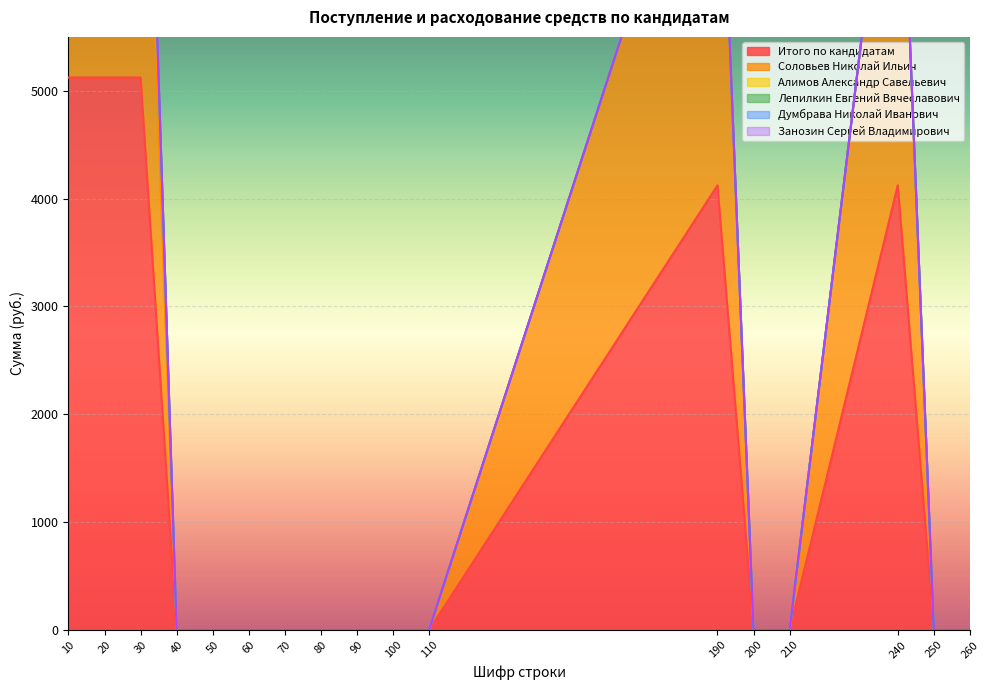

True or false: Лепилкин Евгений Вячеславович and Алимов Александр Савельевич cross at least once.

False